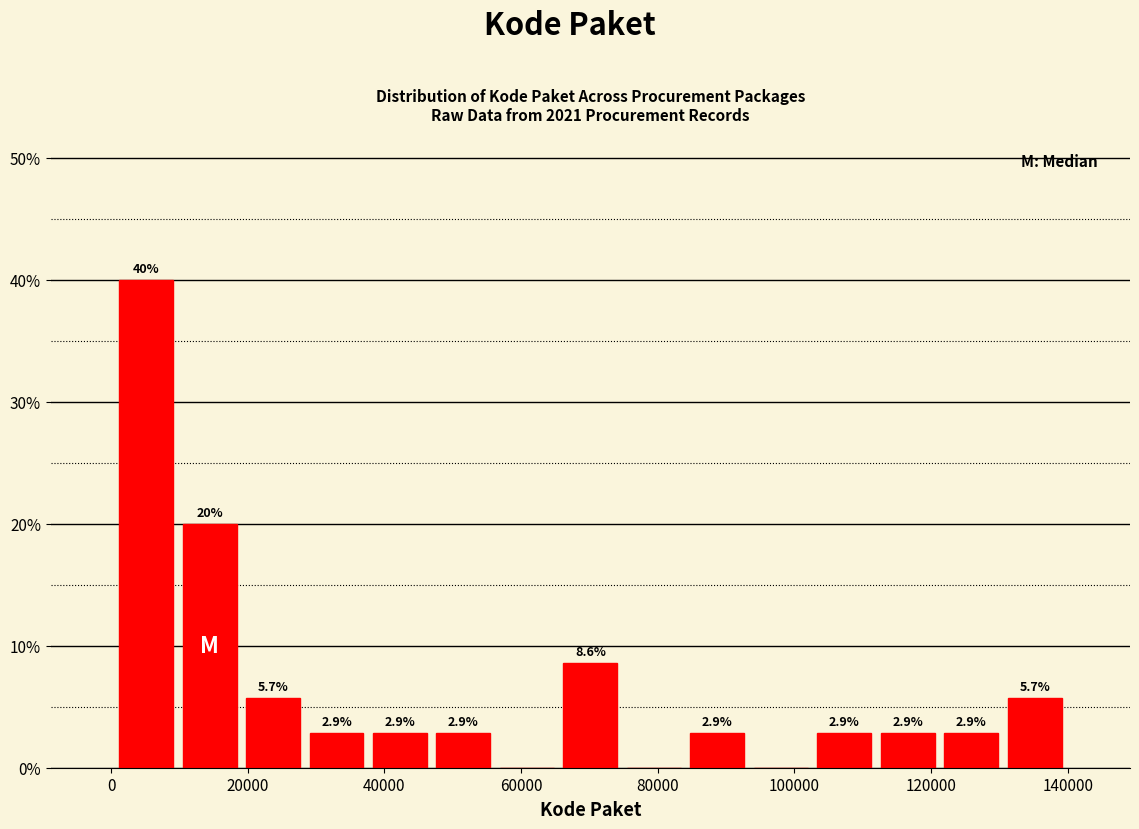

Which range on the x-axis has the tallest bar?

0 to 10000